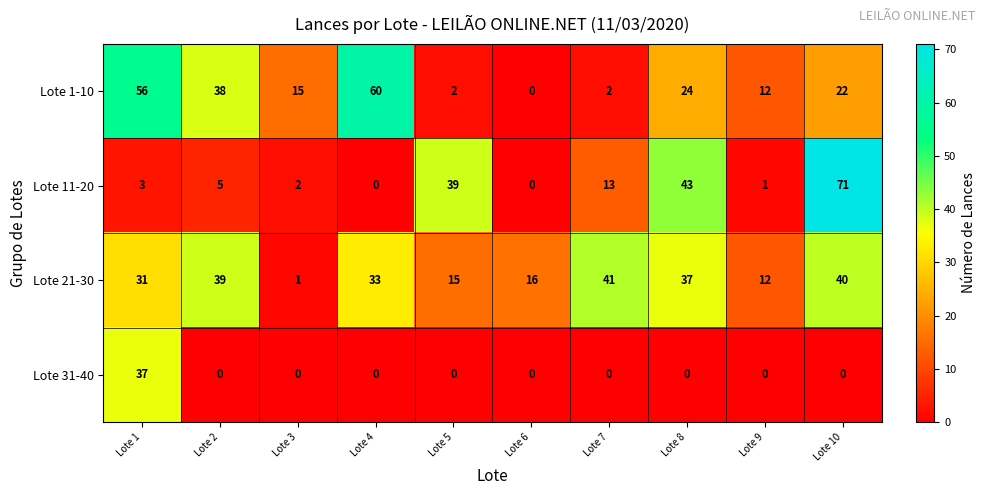

List the series in order of their peak value, highest first.

Lote 11-20, Lote 1-10, Lote 21-30, Lote 31-40